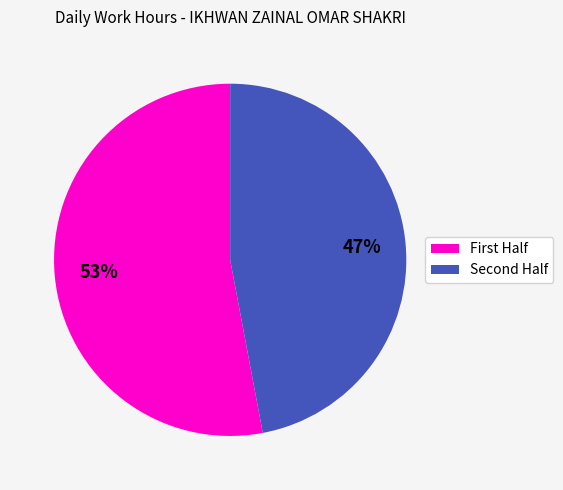

To the nearest percent, what is the average slice percentage?

50%